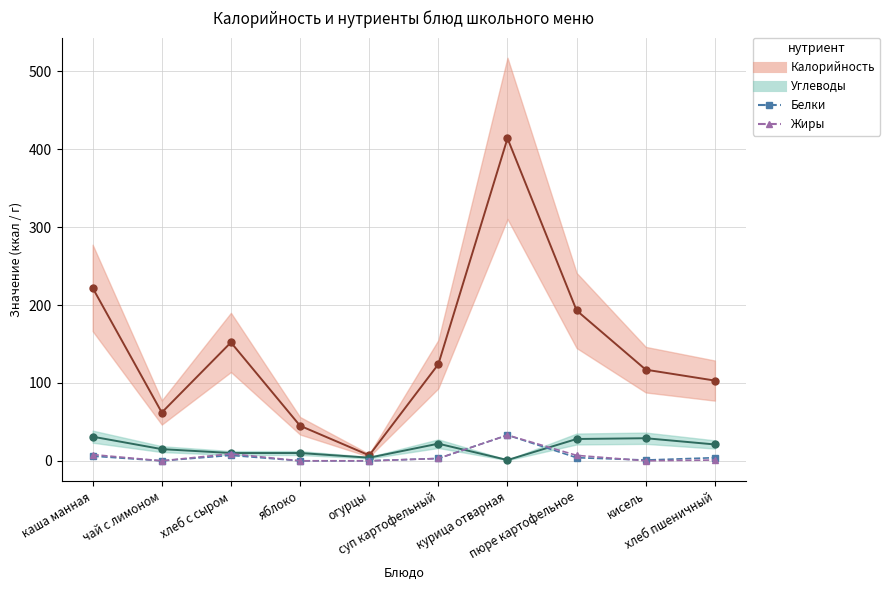

Which series has the largest total across all categories?

Жиры